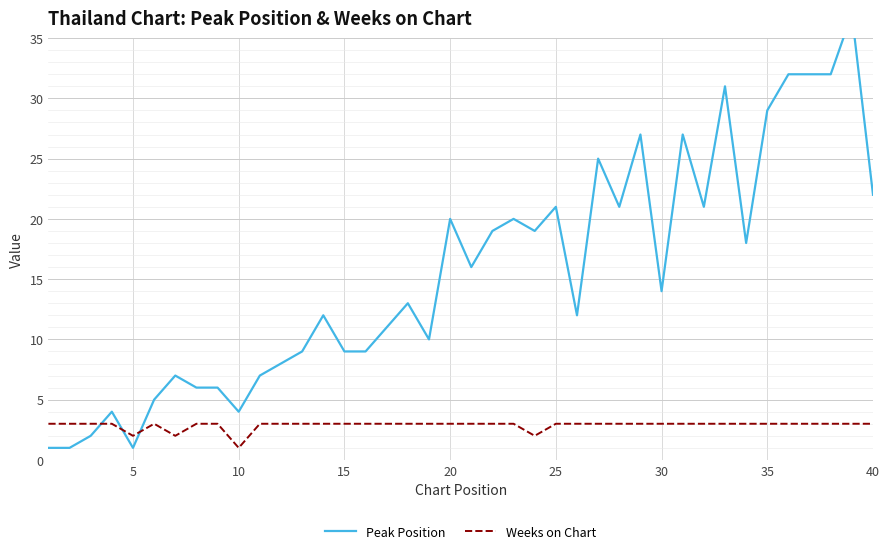

Rank the series by their maximum value, from lowest to highest.

Weeks on Chart, Peak Position